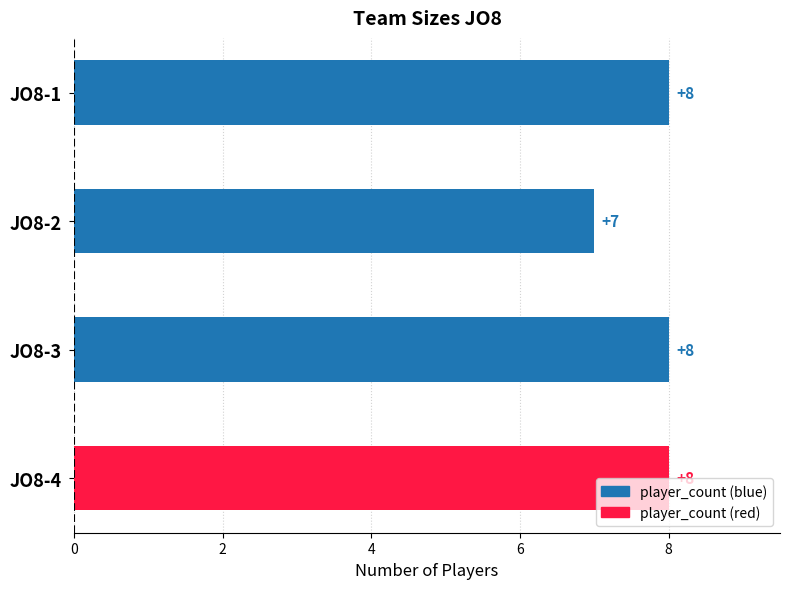

What is the difference between the maximum and minimum values?

1